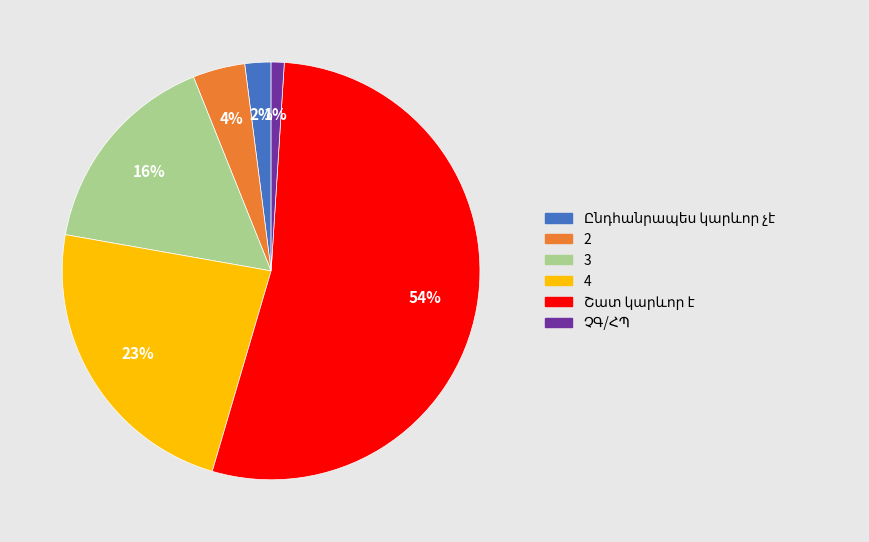

Is there any slice that represents more than half of the pie?

Yes